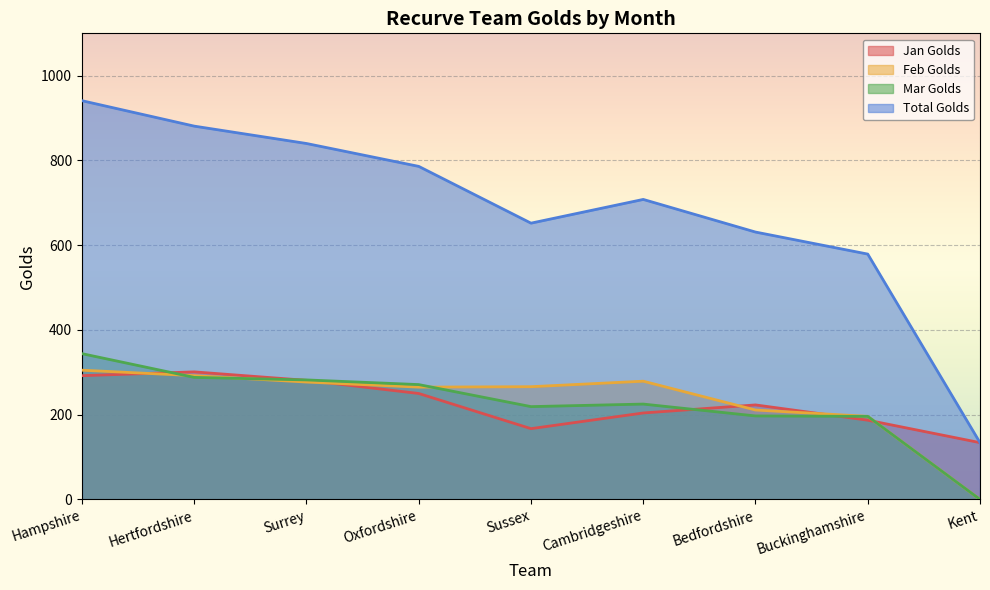

Which series has the largest range (max minus min)?

Total Golds